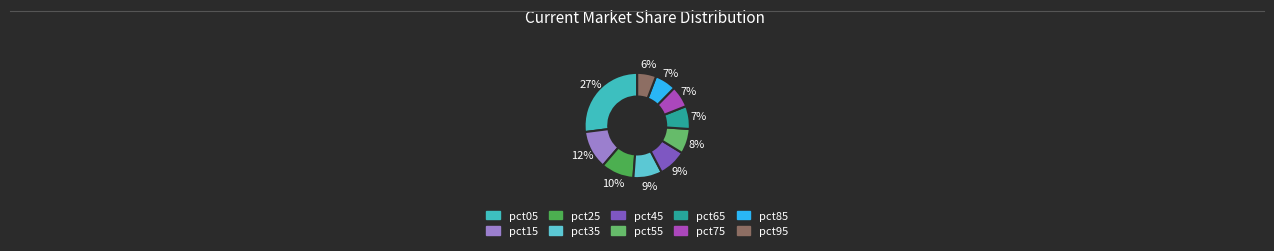

Does any single category account for the majority?

No